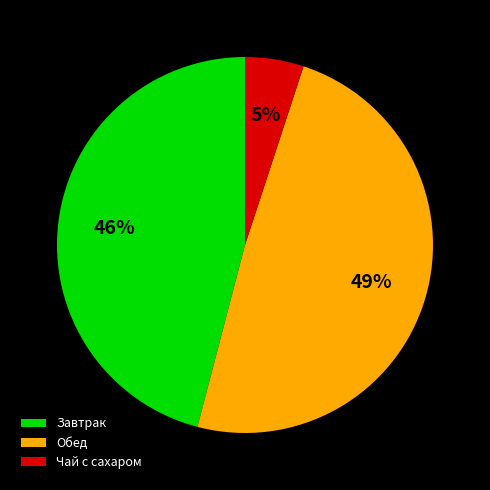

Which has a higher value, Обед or Чай с сахаром?

Обед